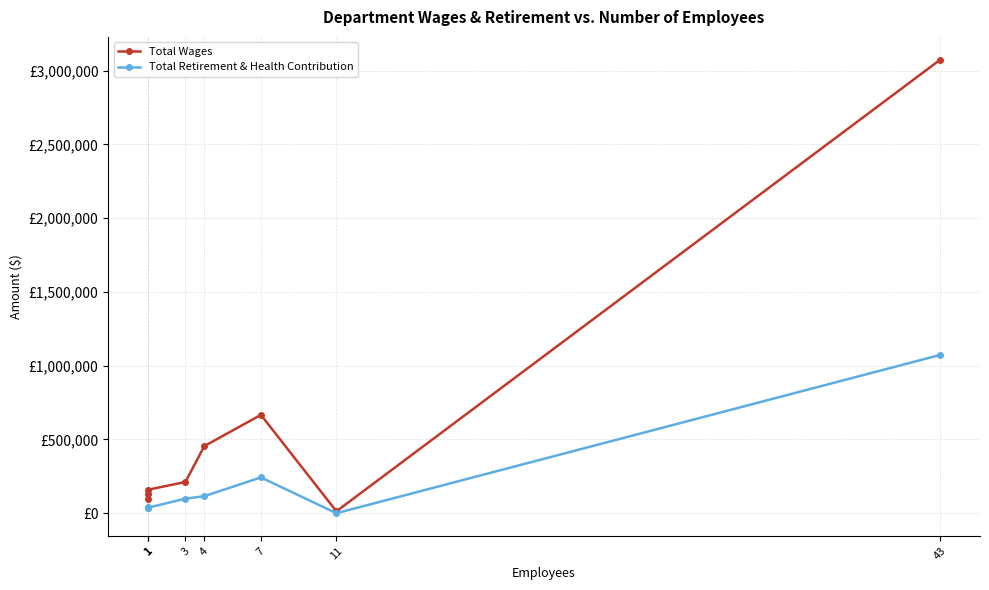

What is the value of the Total Wages point at the 6th from the left?

666640